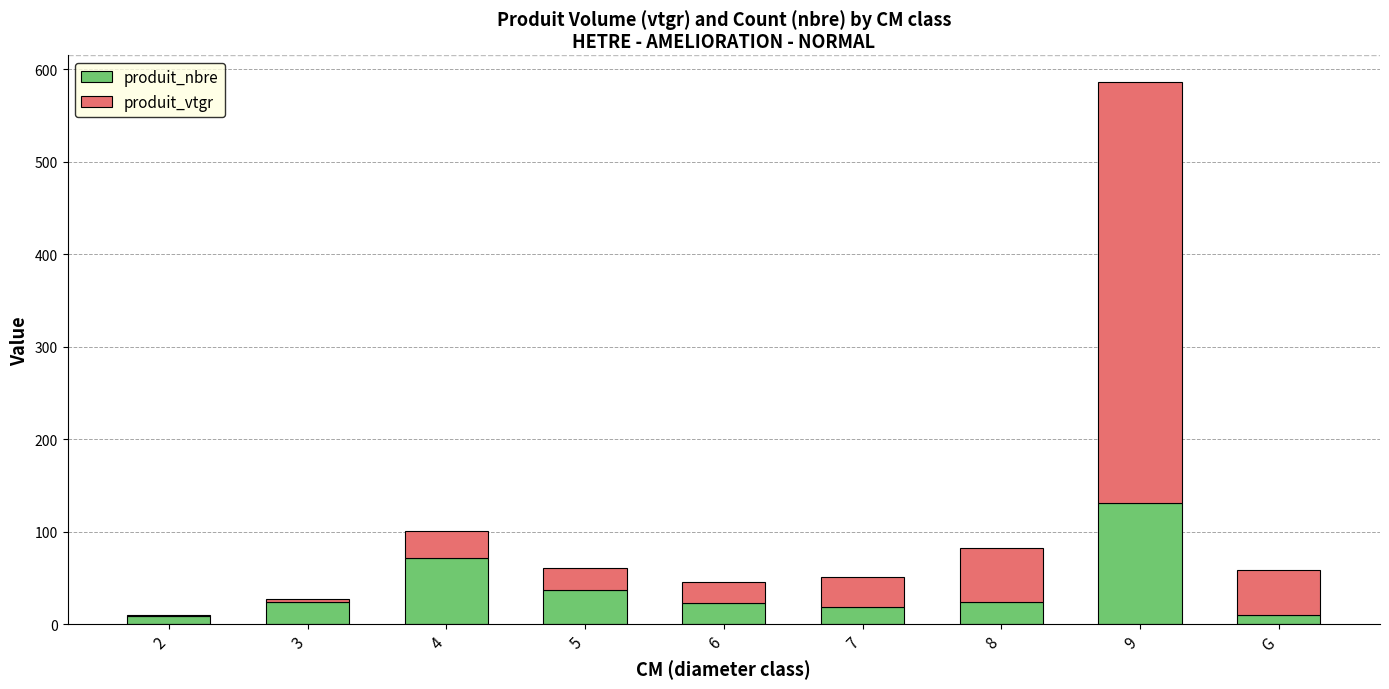

What is the sum of all produit_nbre values?

349.0